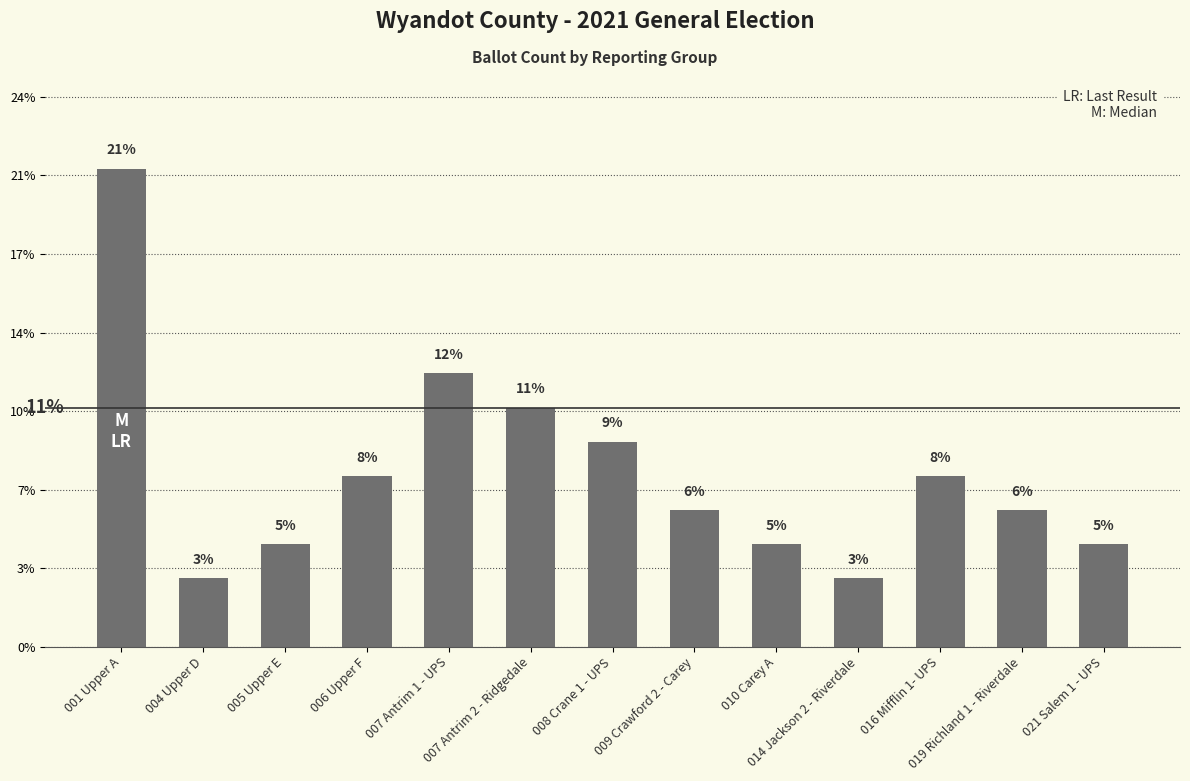

Does the chart contain any negative values?

No